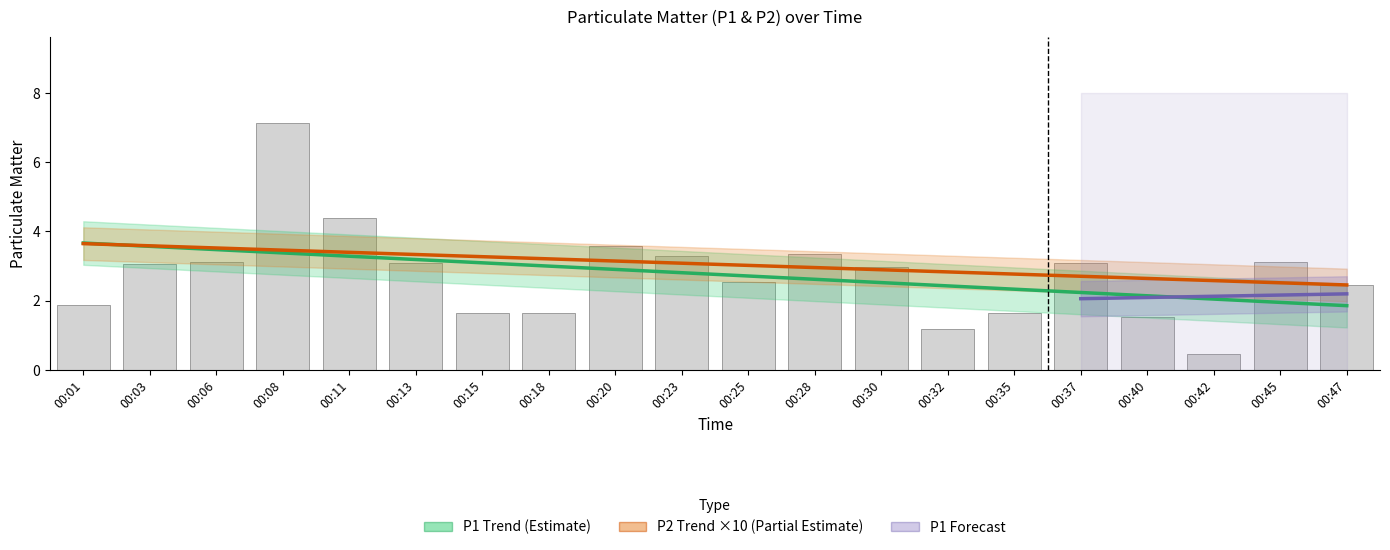

Approximately how many times larger is the value at 00:32 compared to 00:11?

0.3